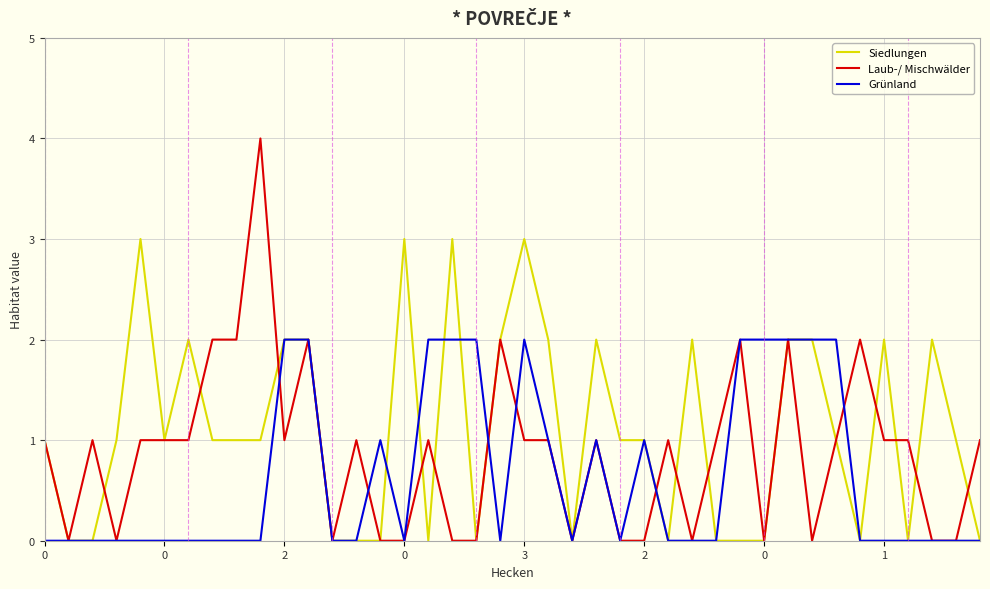

Which series has the largest range (max minus min)?

Laub-/ Mischwälder